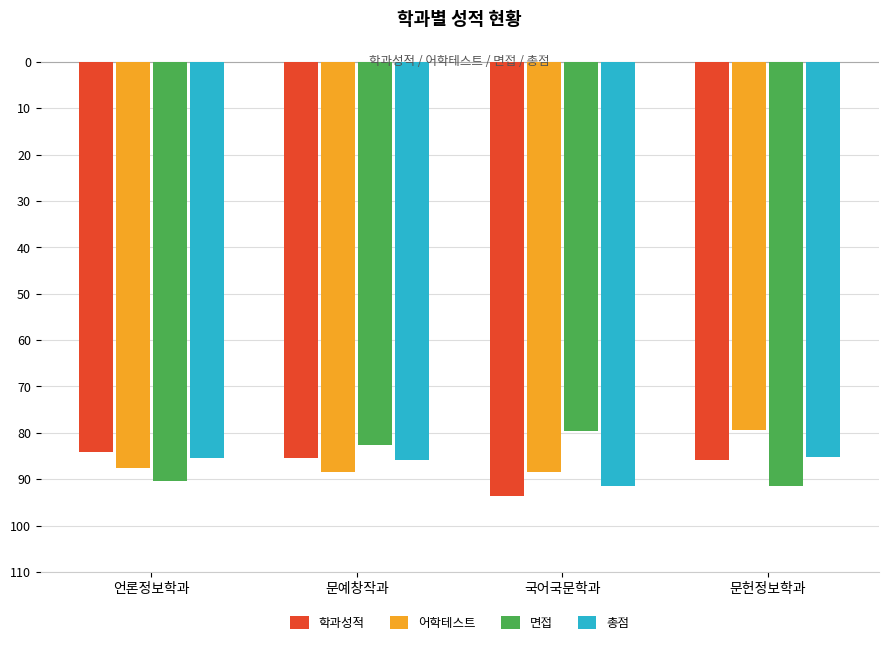

Are the bars horizontal?

No